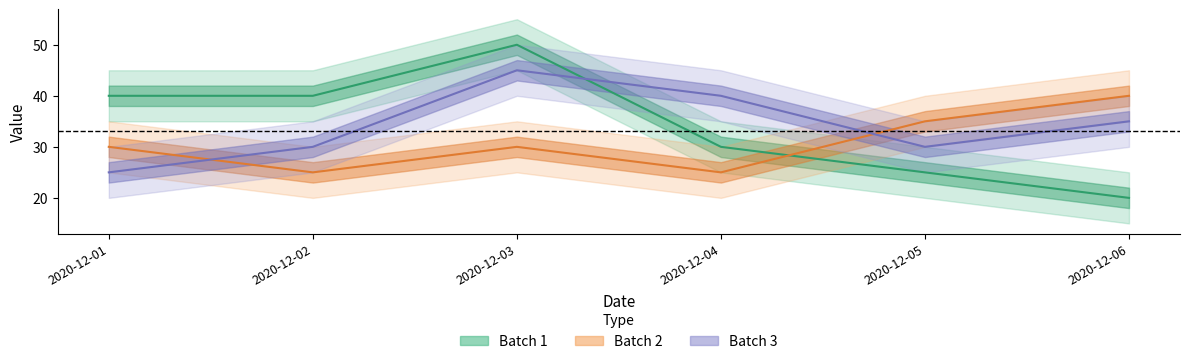

How many values in the Batch 2 series are below 30?

2